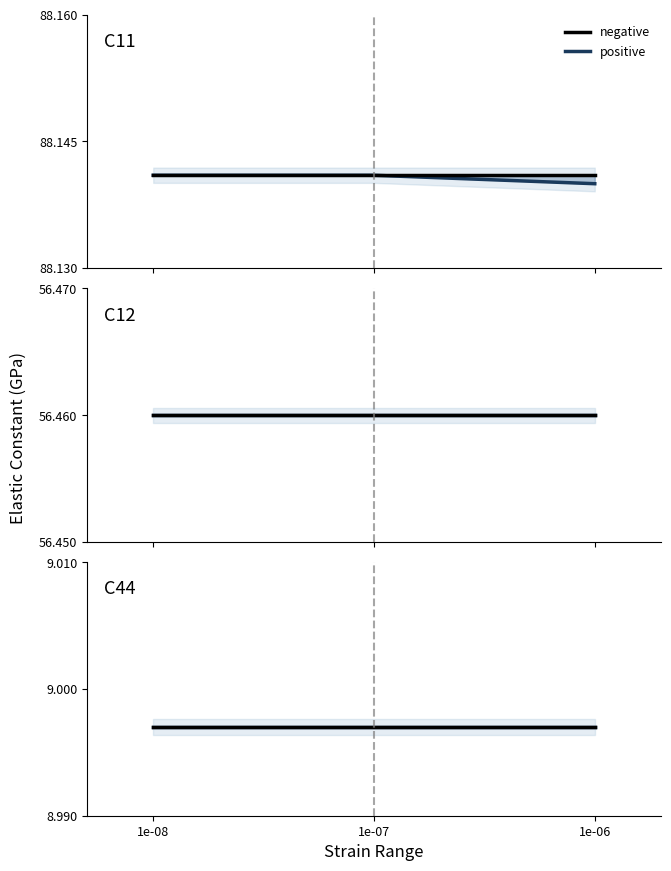

Which series has the largest total across all categories?

C11